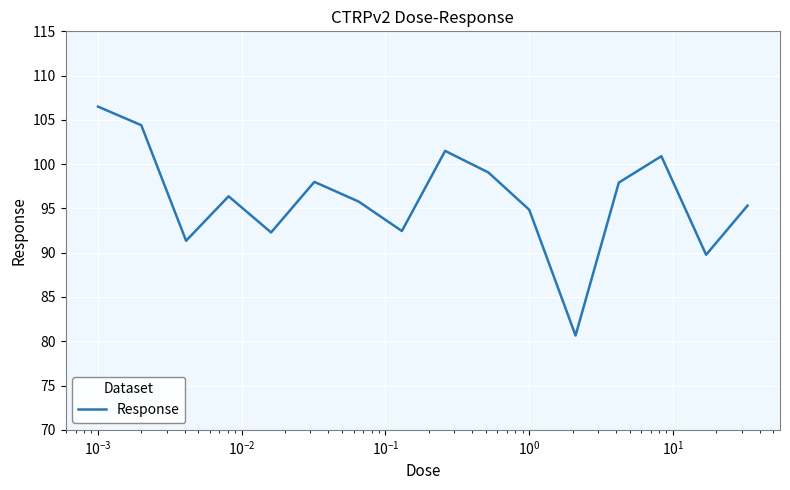

How many interior local peaks (higher than both neighbors) does the data have?

4